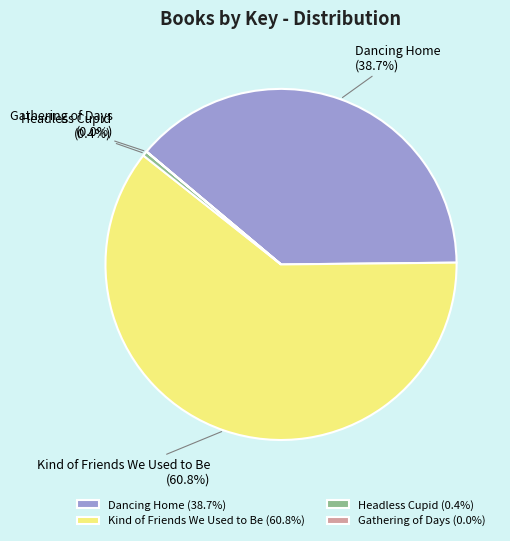

Is there a majority slice in this chart?

Yes